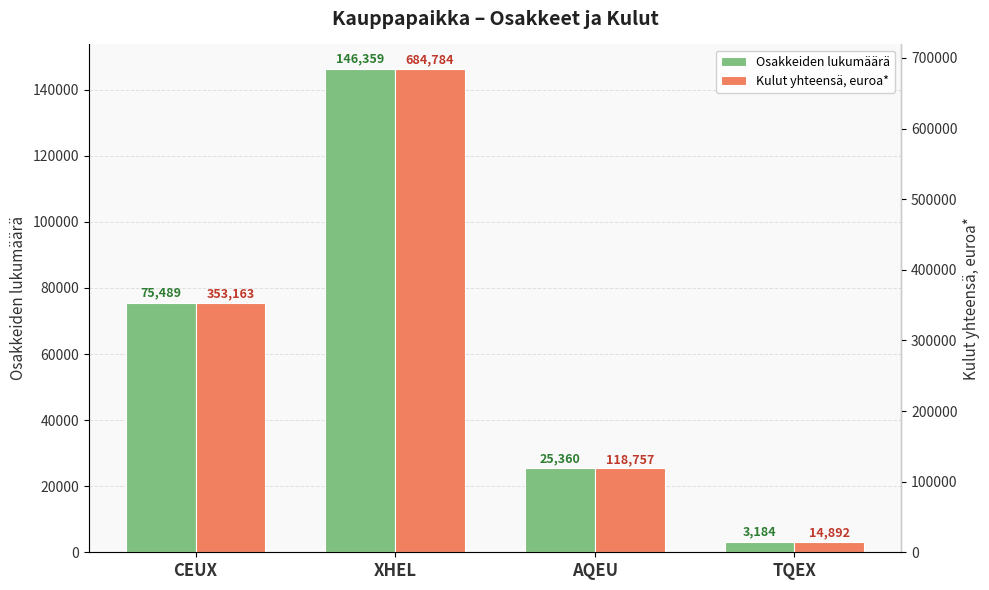

Reading left to right, transcribe all the data shown in this chart.

Osakkeiden lukumäärä: 75489.0	146359.0	25360.0	3184.0
Kulut yhteensä, euroa*: 353162.6	684784.3	118757.3	14891.6